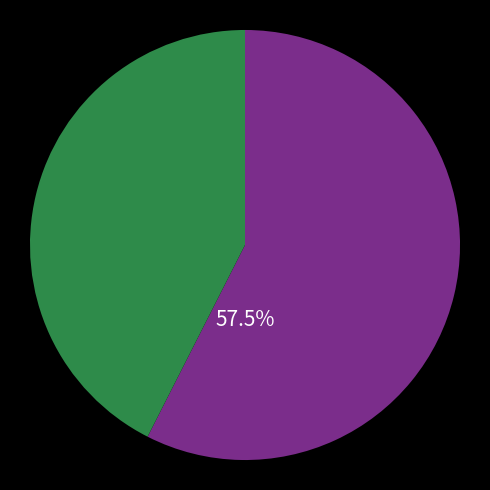

Is there a majority slice in this chart?

Yes